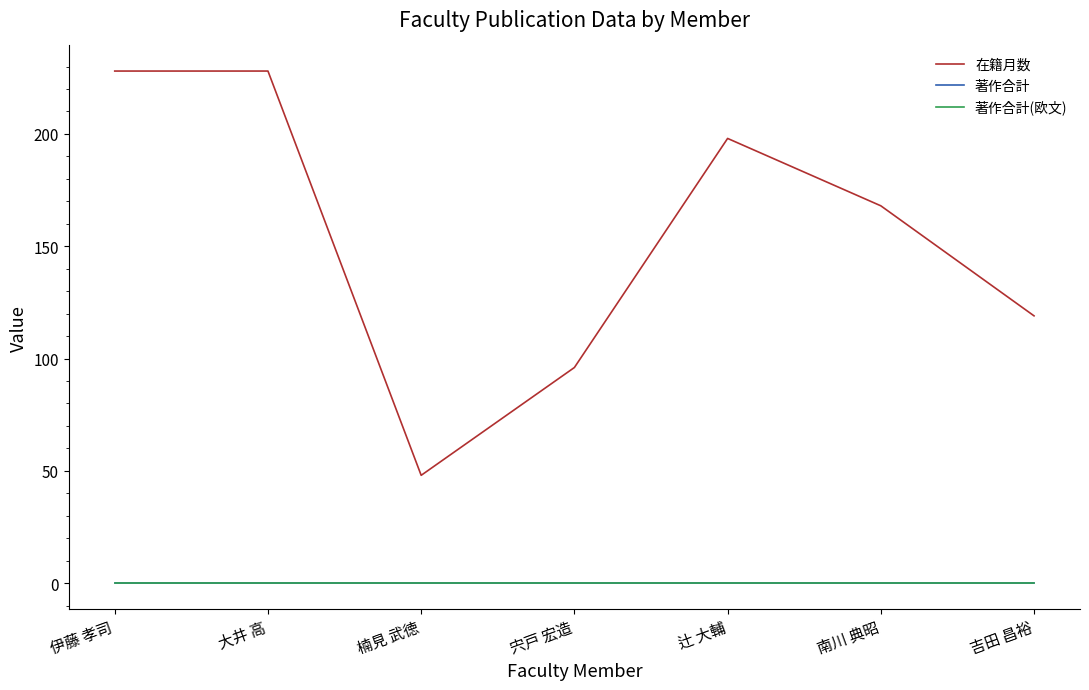

True or false: 著作合計(欧文) and 在籍月数 intersect in this chart.

False